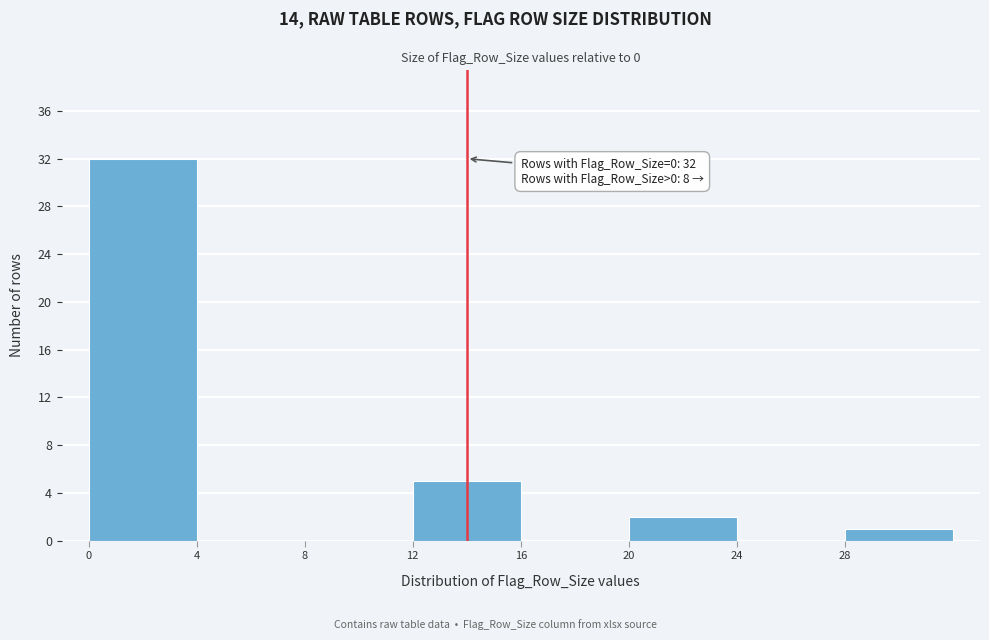

Over which range of the x-axis is the bar tallest?

0 to 4